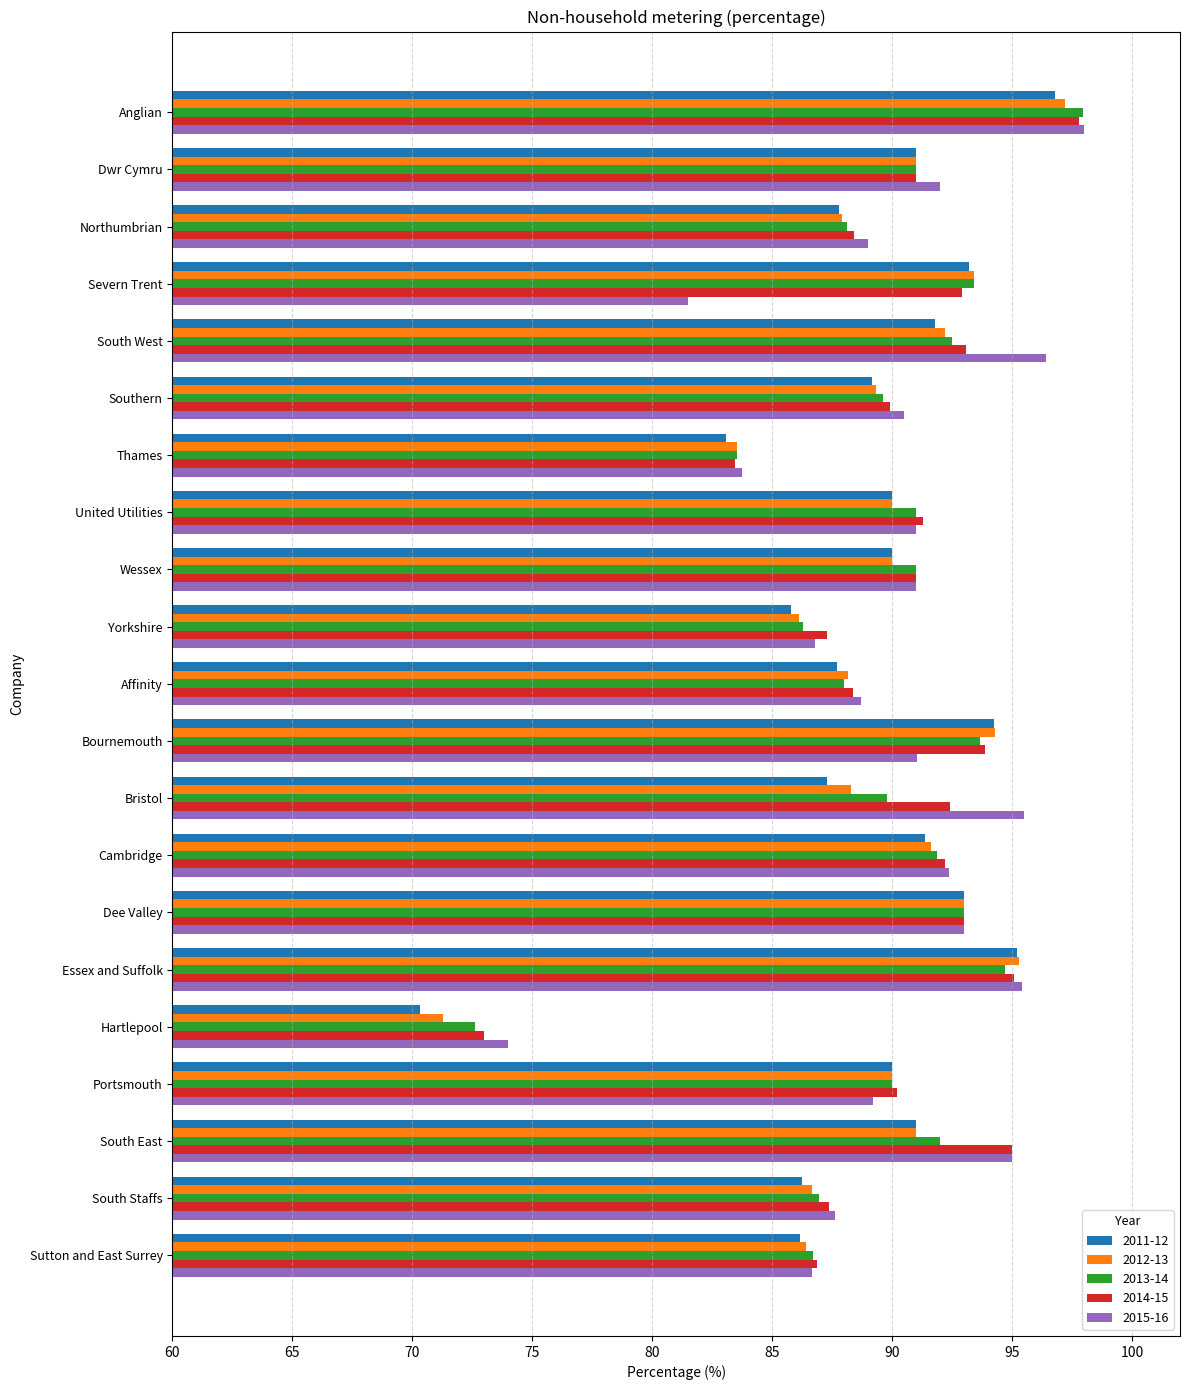

What is the difference between the maximum and second lowest values in the 2011-12 series?

13.7